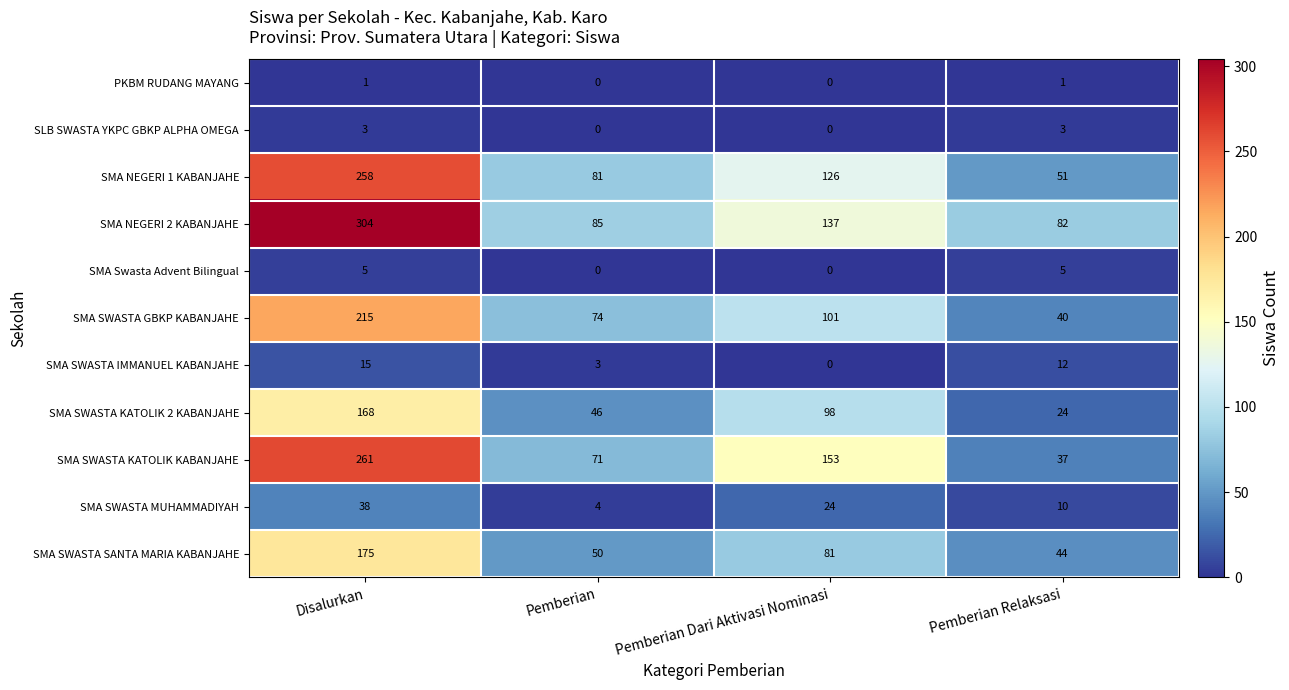

At how many categories does at least one series exceed 276?

1